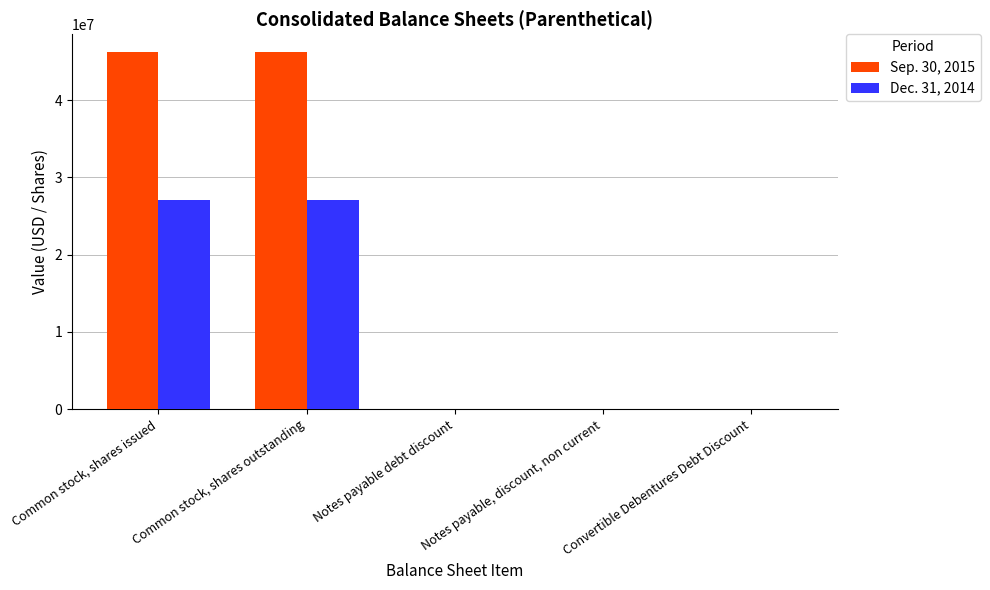

Which series has the widest spread of values?

Sep. 30, 2015